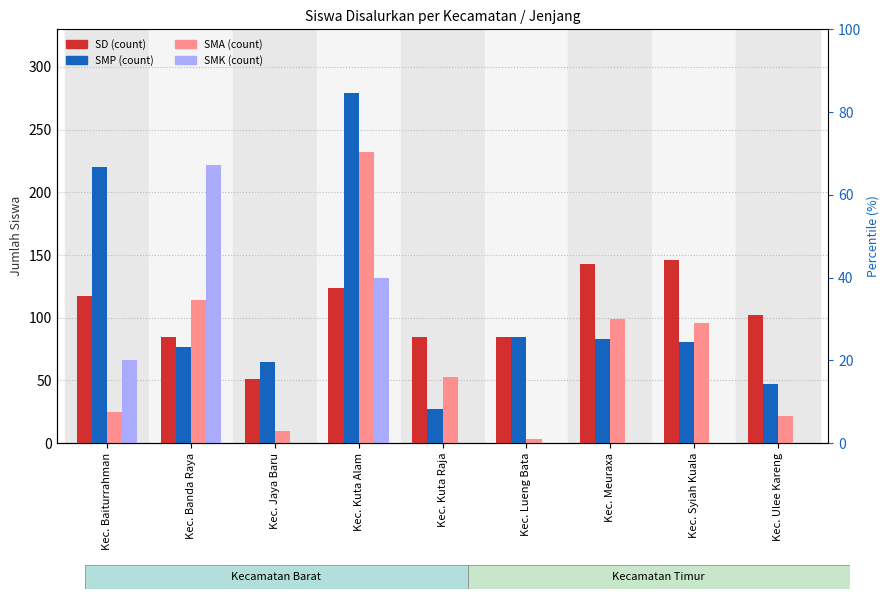

Reading right to left, list all the values displayed in this chart.

SD_siswa: Kec. Ulee Kareng=102	Kec. Syiah Kuala=146	Kec. Meuraxa=143	Kec. Lueng Bata=85	Kec. Kuta Raja=85	Kec. Kuta Alam=124	Kec. Jaya Baru=51	Kec. Banda Raya=85	Kec. Baiturrahman=117
SMP_siswa: Kec. Ulee Kareng=47	Kec. Syiah Kuala=81	Kec. Meuraxa=83	Kec. Lueng Bata=85	Kec. Kuta Raja=27	Kec. Kuta Alam=279	Kec. Jaya Baru=65	Kec. Banda Raya=77	Kec. Baiturrahman=220
SMA_siswa: Kec. Ulee Kareng=22	Kec. Syiah Kuala=96	Kec. Meuraxa=99	Kec. Lueng Bata=3	Kec. Kuta Raja=53	Kec. Kuta Alam=232	Kec. Jaya Baru=10	Kec. Banda Raya=114	Kec. Baiturrahman=25
SMK_siswa: Kec. Ulee Kareng=0	Kec. Syiah Kuala=0	Kec. Meuraxa=0	Kec. Lueng Bata=0	Kec. Kuta Raja=0	Kec. Kuta Alam=132	Kec. Jaya Baru=0	Kec. Banda Raya=222	Kec. Baiturrahman=66